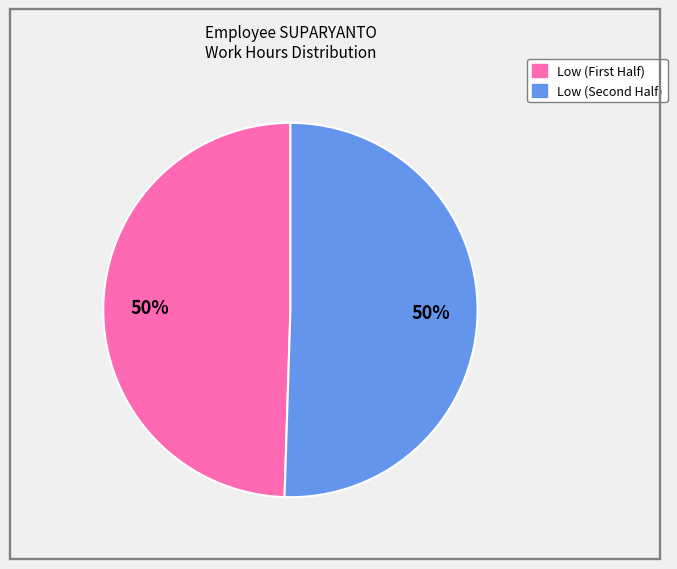

To the nearest percent, what is the average slice percentage?

50%